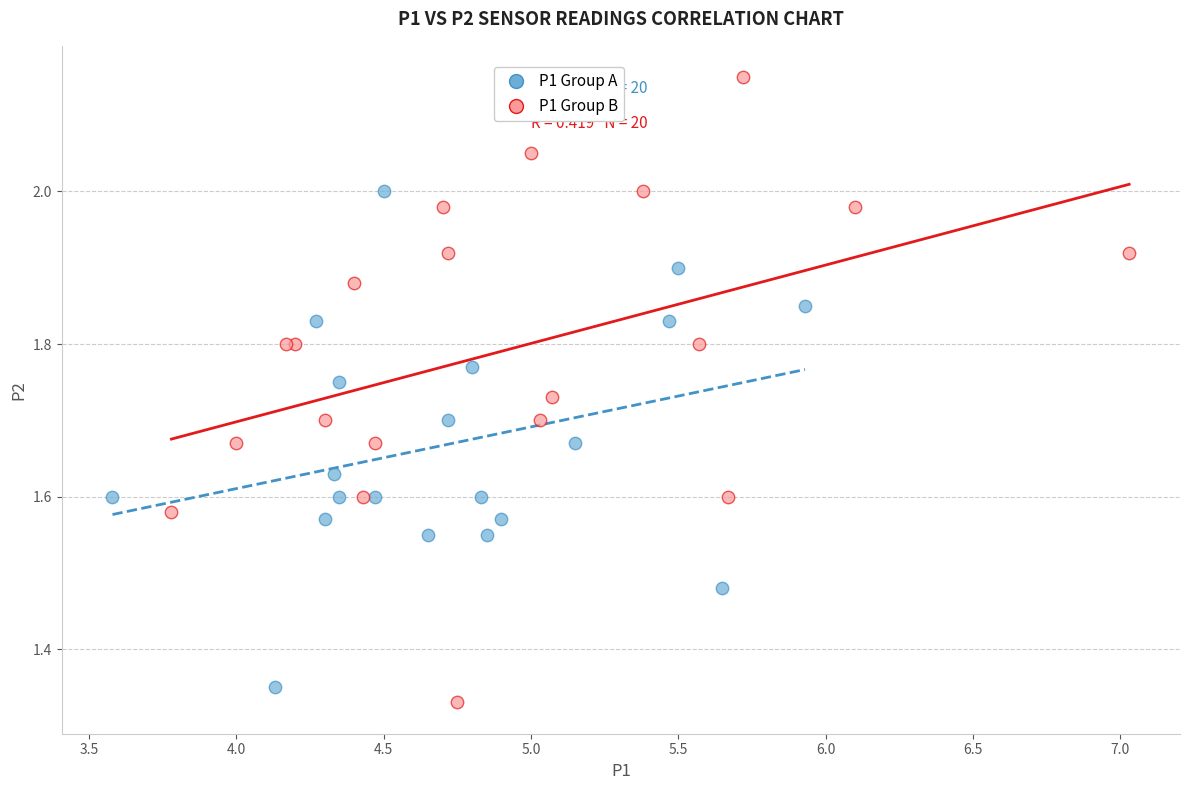

Which series has the widest spread of Y values?

P1 Group B